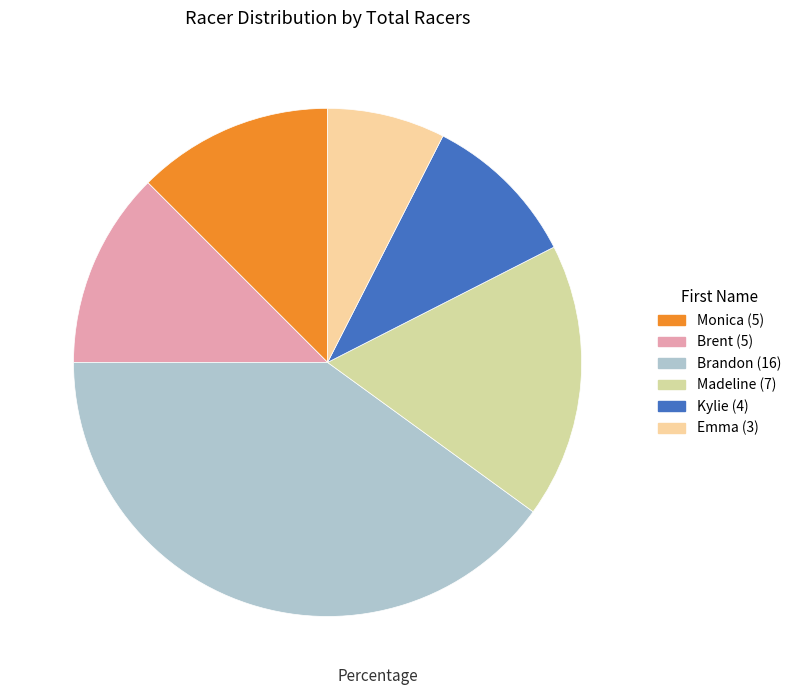

True or false: Emma accounts for 16% of the total.

False